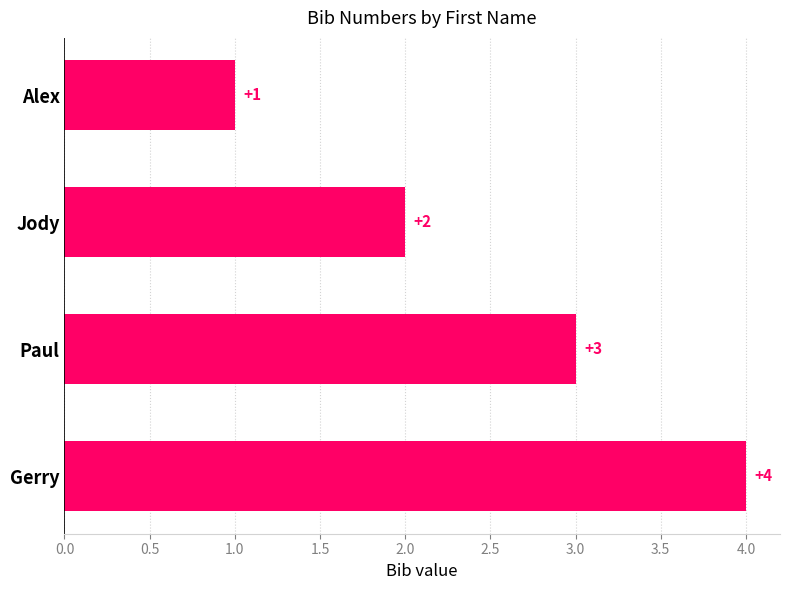

Where is the data nearest to the value 2?

Jody